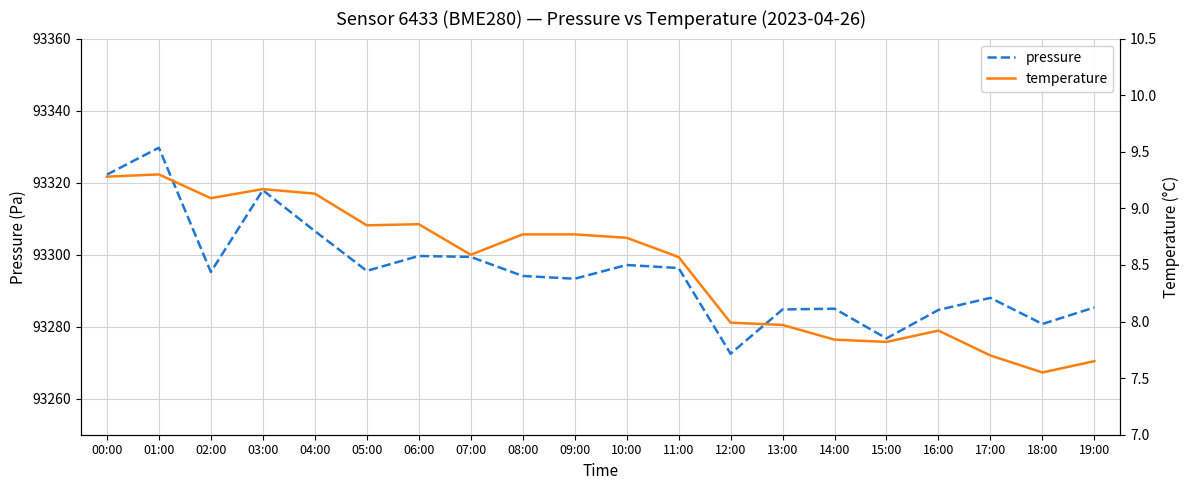

How many data points in pressure are above 93295?

10